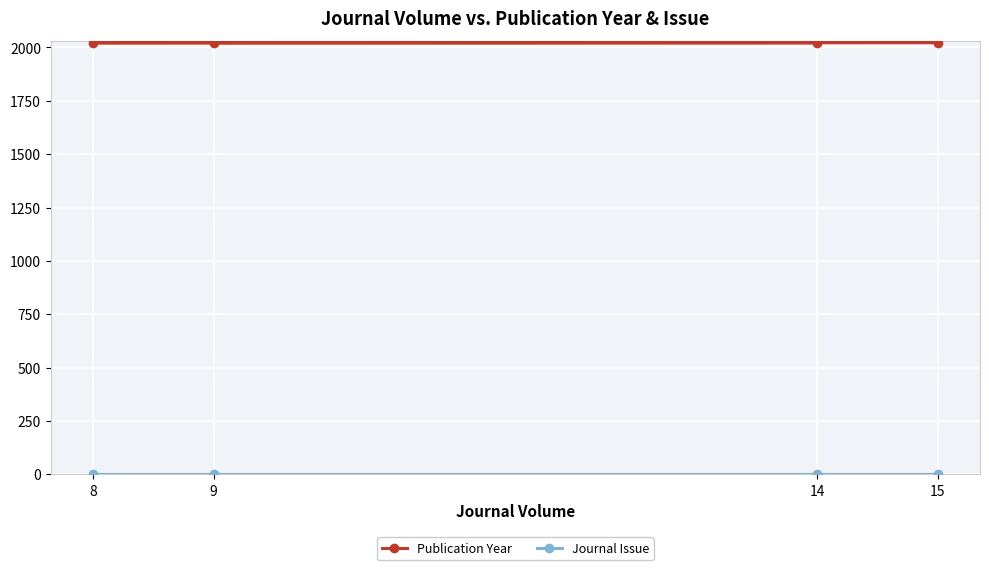

True or false: Journal Issue and Publication Year cross at least once.

False